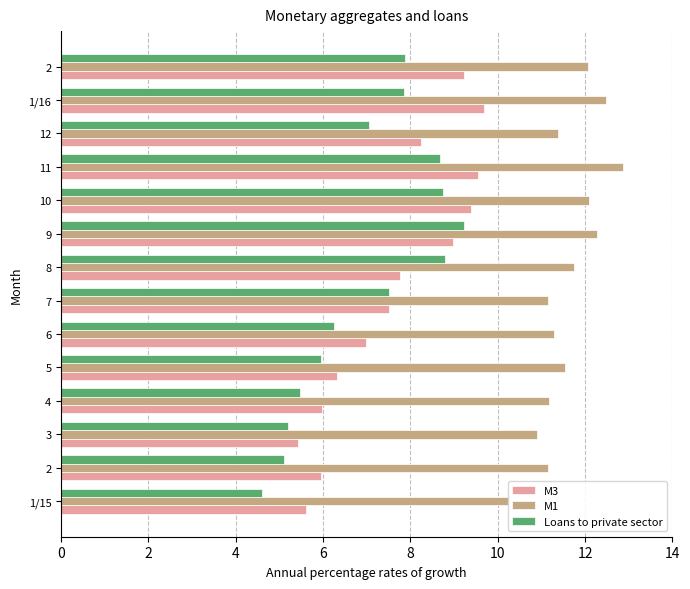

What is the difference between the maximum and second lowest values in the M3 series?

4.1